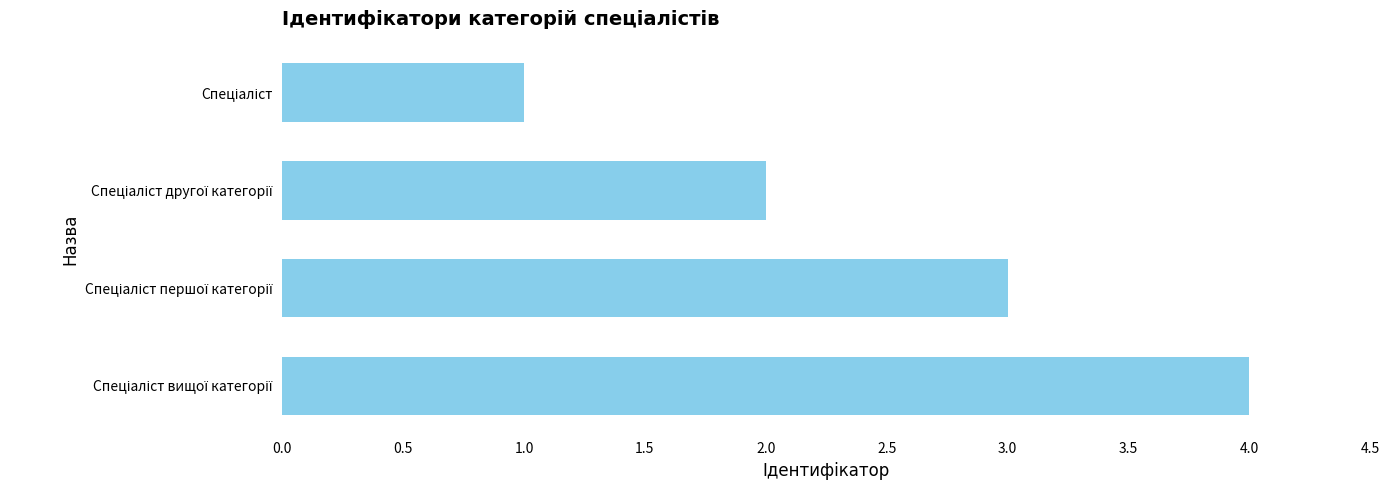

How many bars are there in total?

4